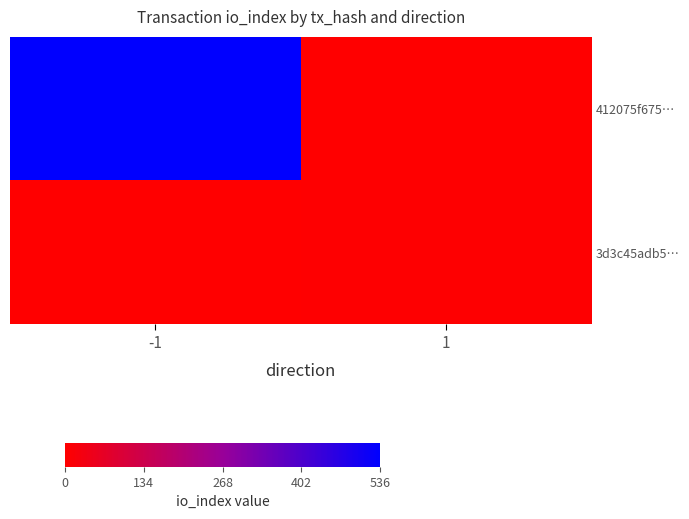

How many distinct data groups are displayed?

2